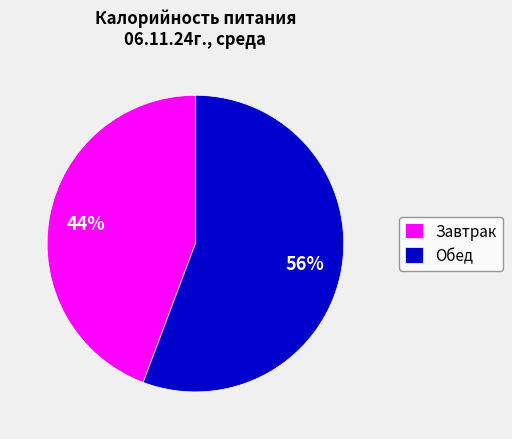

Rank the categories by value from lowest to highest.

Завтрак, Обед